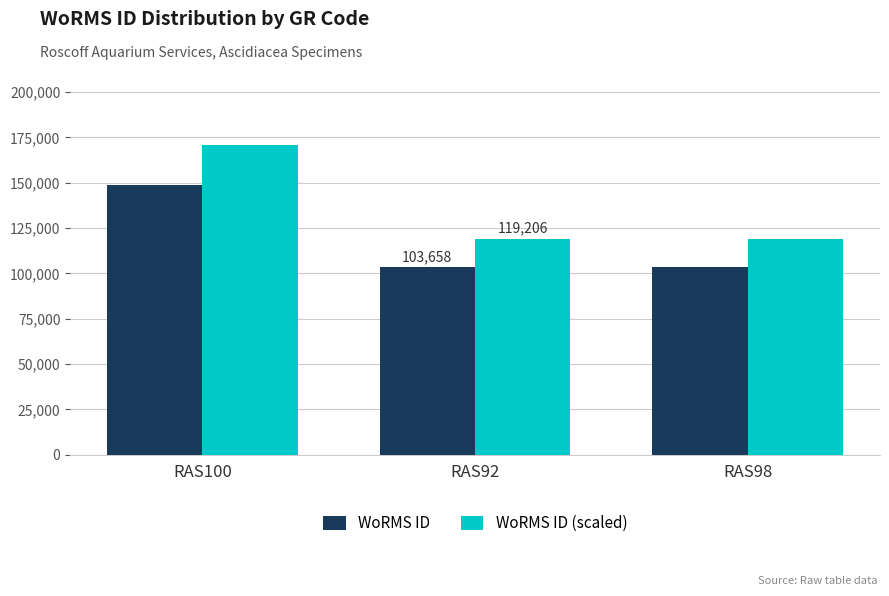

What is the minimum value for WoRMS ID?

103439.0